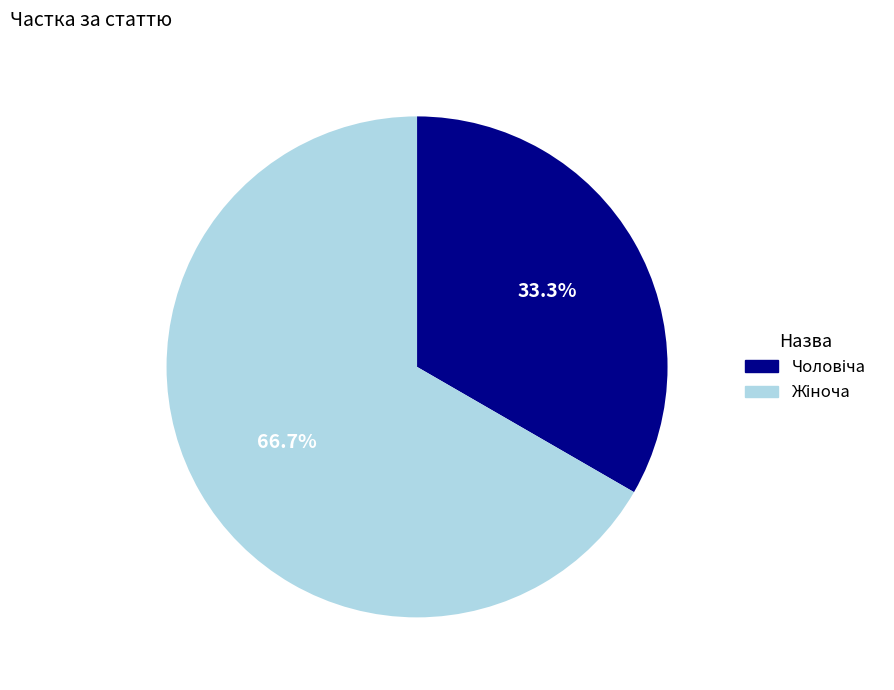

Does any single category account for the majority?

Yes